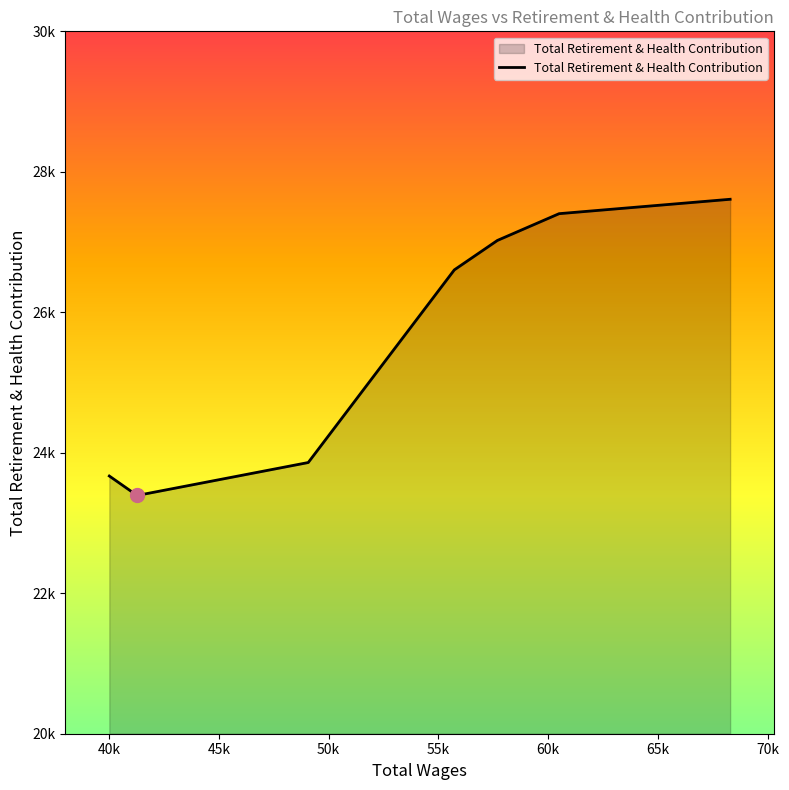

What is the value of the 3rd point from the left?

23861